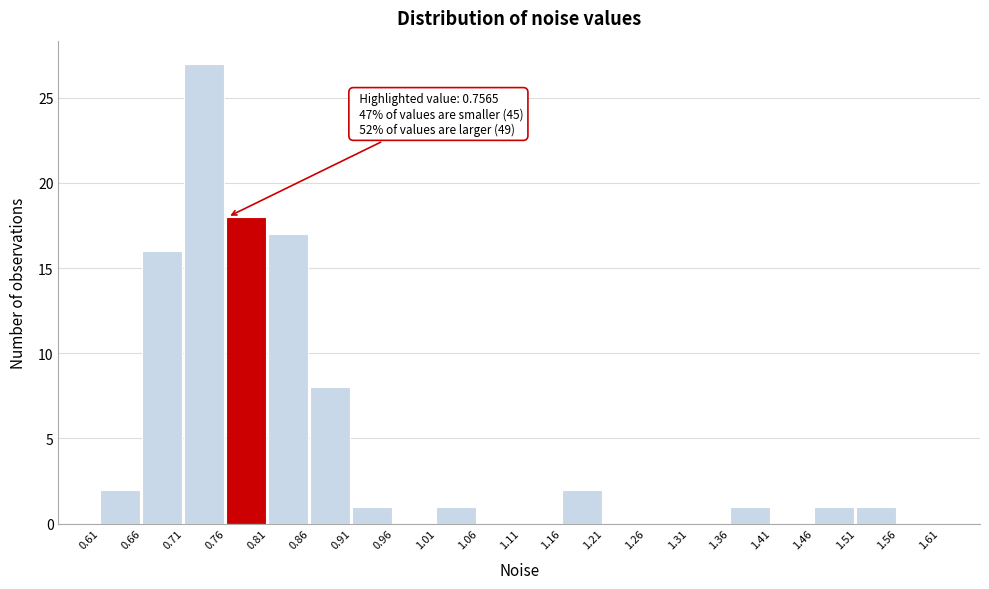

Which range on the x-axis has the tallest bar?

0.71 to 0.76